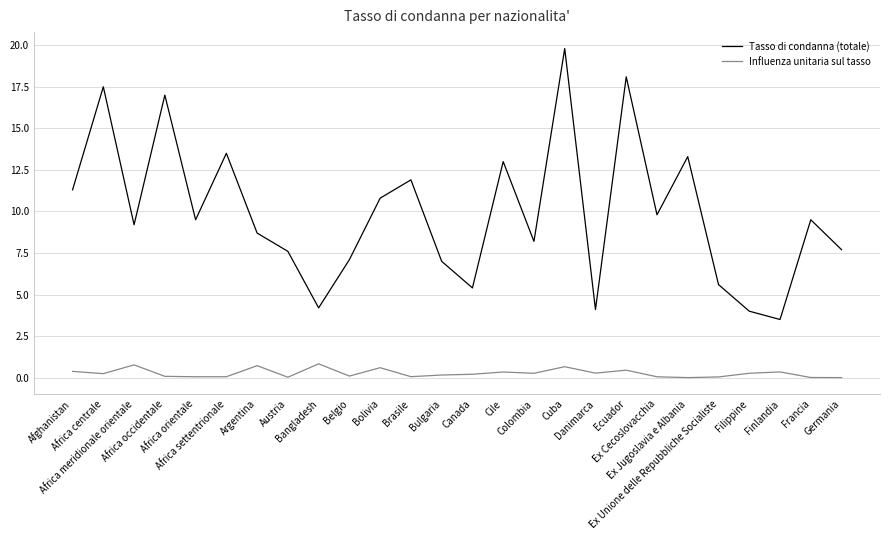

Which series has the largest range (max minus min)?

Tasso di condanna (totale)